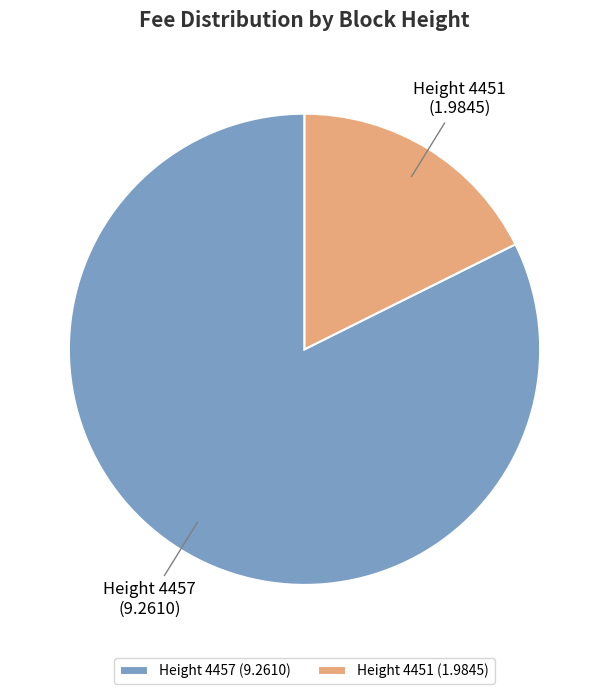

Count the number of slices in the pie.

2